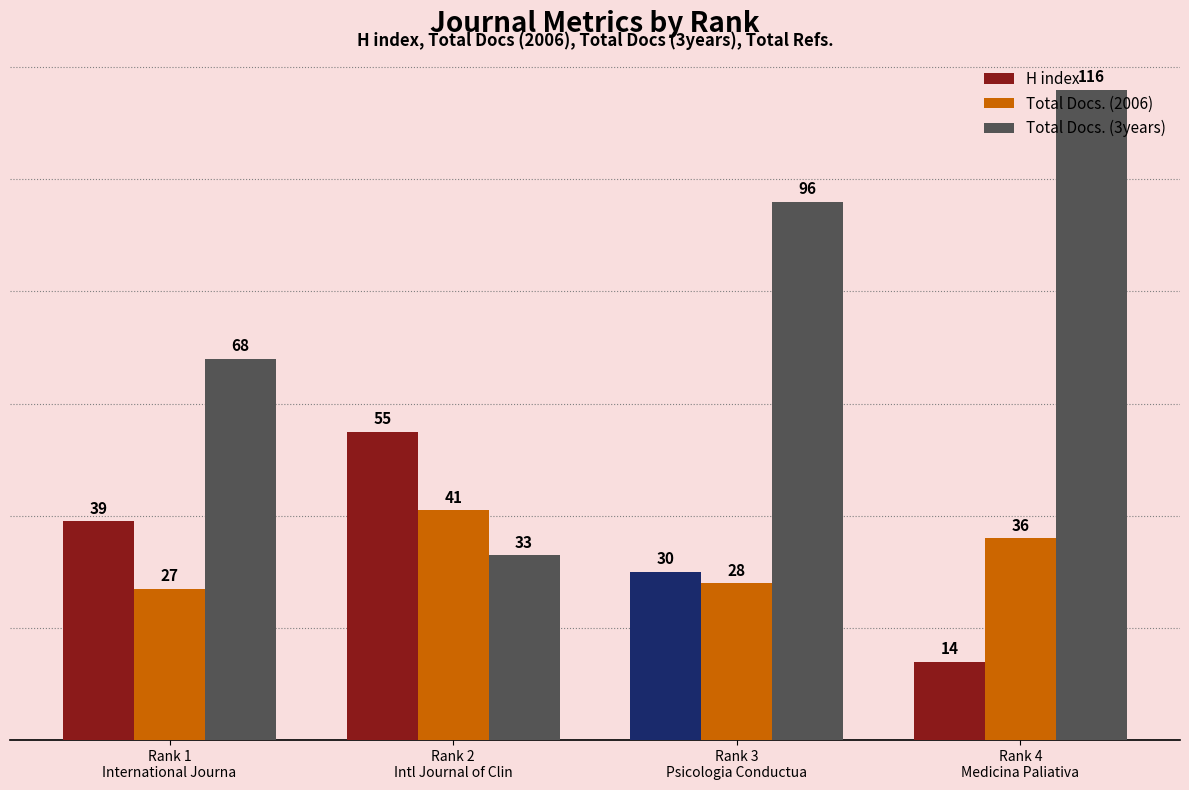

Reading right to left, extract all data points from this chart.

H index: Rank 4
Medicina Paliativa=14	Rank 3
Psicologia Conductua=30	Rank 2
Intl Journal of Clin=55	Rank 1
International Journa=39
Total Docs. (2006): Rank 4
Medicina Paliativa=36	Rank 3
Psicologia Conductua=28	Rank 2
Intl Journal of Clin=41	Rank 1
International Journa=27
Total Docs. (3years): Rank 4
Medicina Paliativa=116	Rank 3
Psicologia Conductua=96	Rank 2
Intl Journal of Clin=33	Rank 1
International Journa=68